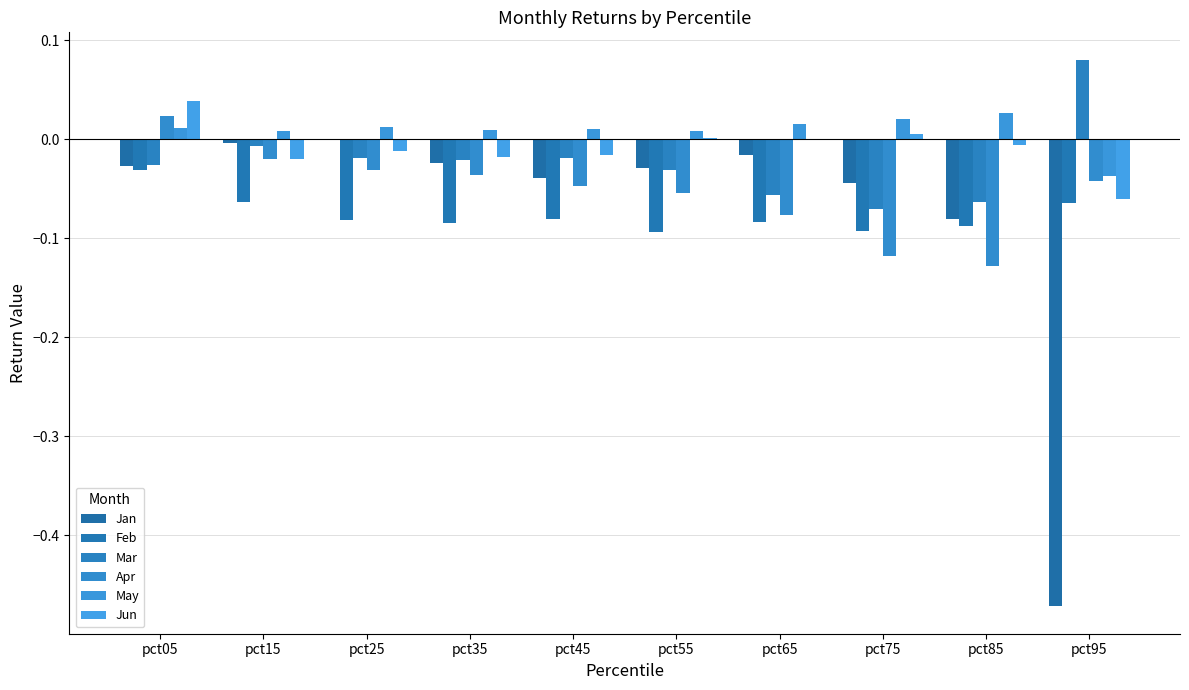

Reading right to left, list all the values displayed in this chart.

Jan: -0.5	-0.1	-0.0	-0.0	-0.0	-0.0	-0.0	-0.0	-0.0	-0.0
Feb: -0.1	-0.1	-0.1	-0.1	-0.1	-0.1	-0.1	-0.1	-0.1	-0.0
Mar: 0.1	-0.1	-0.1	-0.1	-0.0	-0.0	-0.0	-0.0	-0.0	-0.0
Apr: -0.0	-0.1	-0.1	-0.1	-0.1	-0.0	-0.0	-0.0	-0.0	0.0
May: -0.0	0.0	0.0	0.0	0.0	0.0	0.0	0.0	0.0	0.0
Jun: -0.1	-0.0	0.0	-0.0	0.0	-0.0	-0.0	-0.0	-0.0	0.0